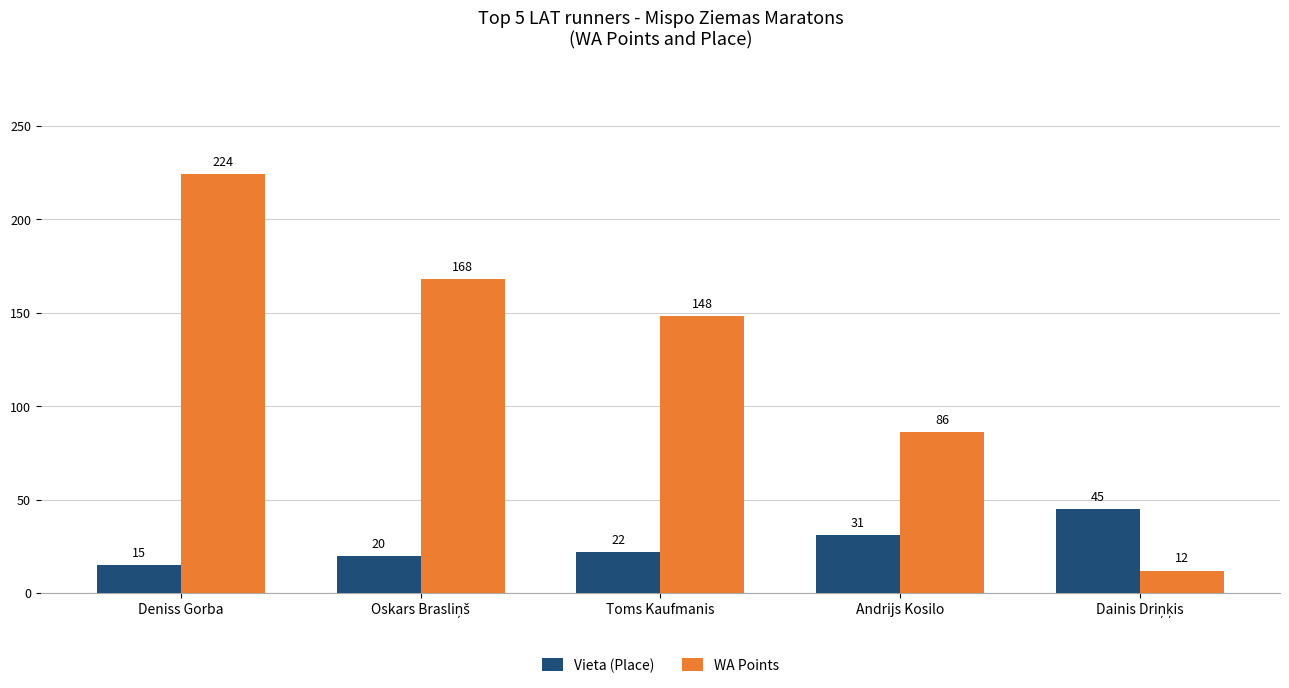

Which series has the largest total across all categories?

WA Points